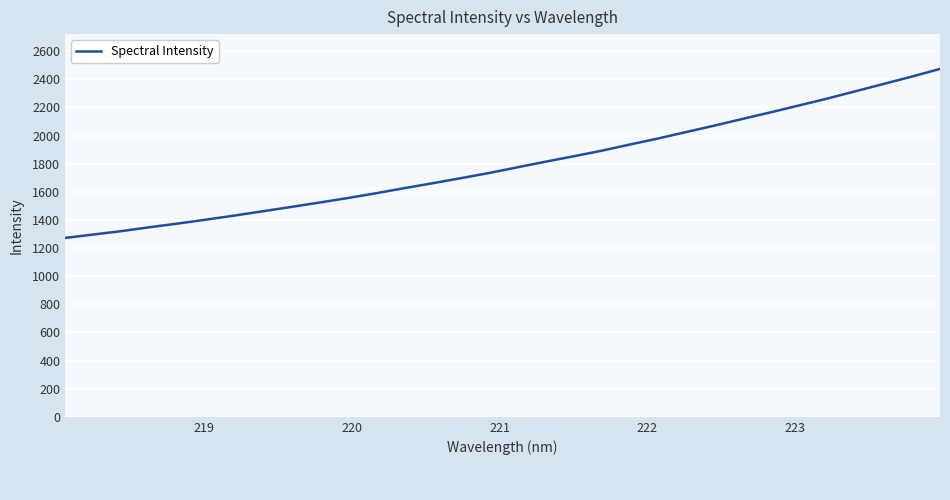

What is the difference between the maximum and minimum values?

1201.8